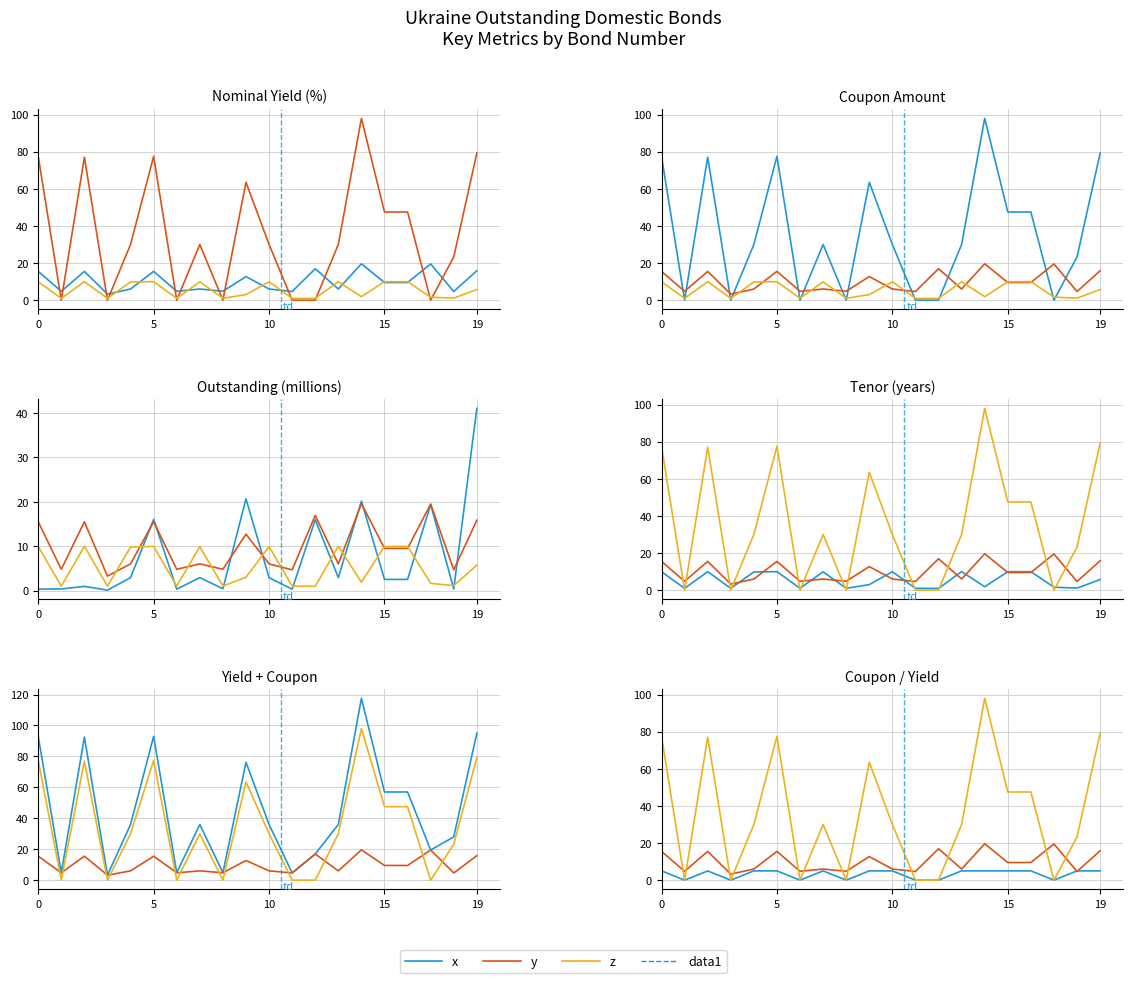

Which series has the widest spread of values?

Coupon amount